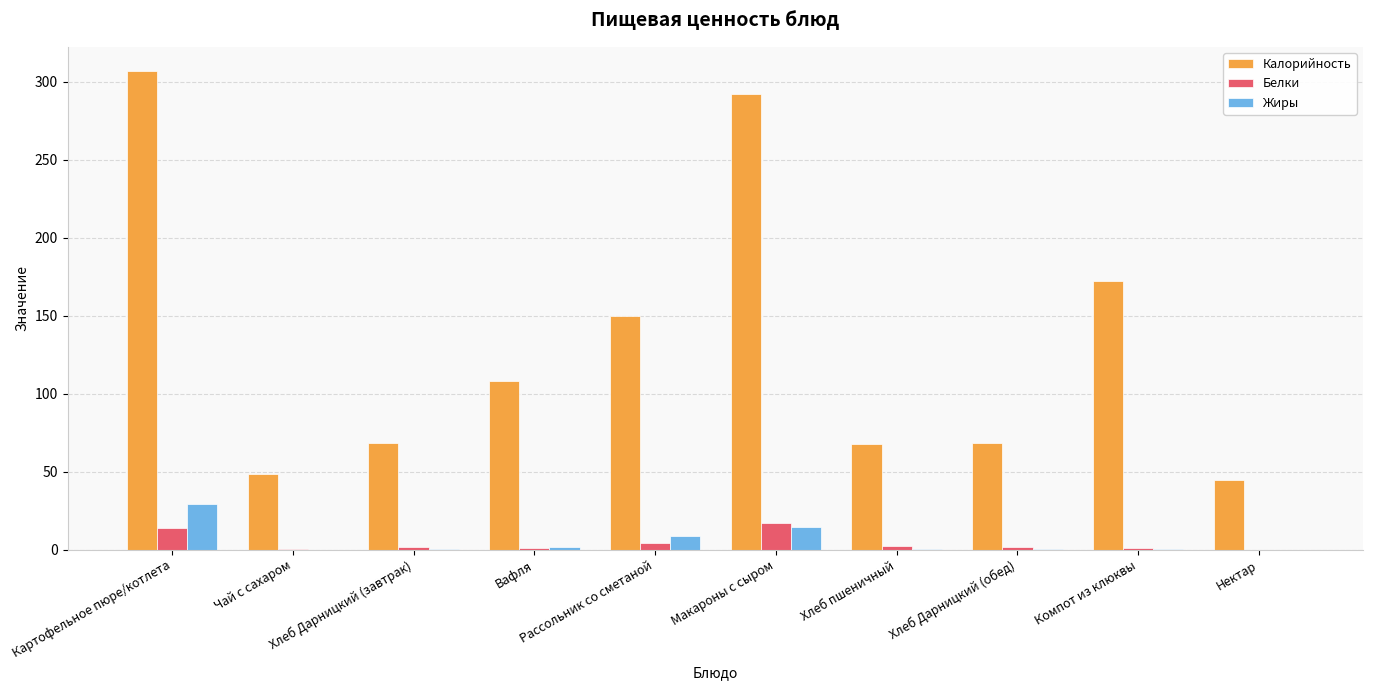

Where does the Белки series first go above 1?

Картофельное пюре/котлета